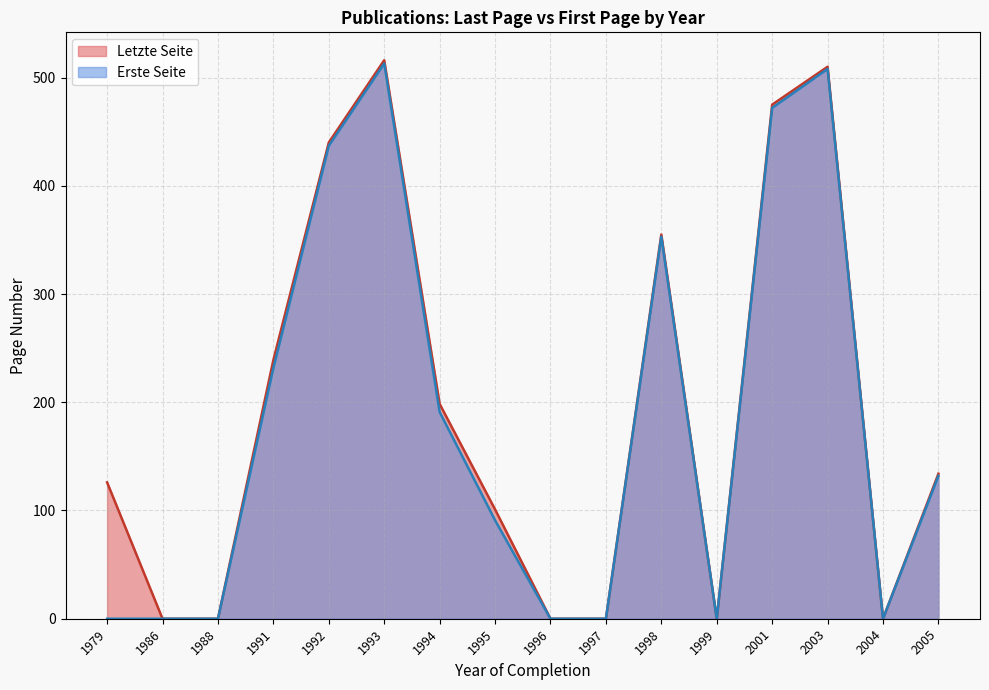

The value of Letzte Seite at 1995 is 101. True or false?

True